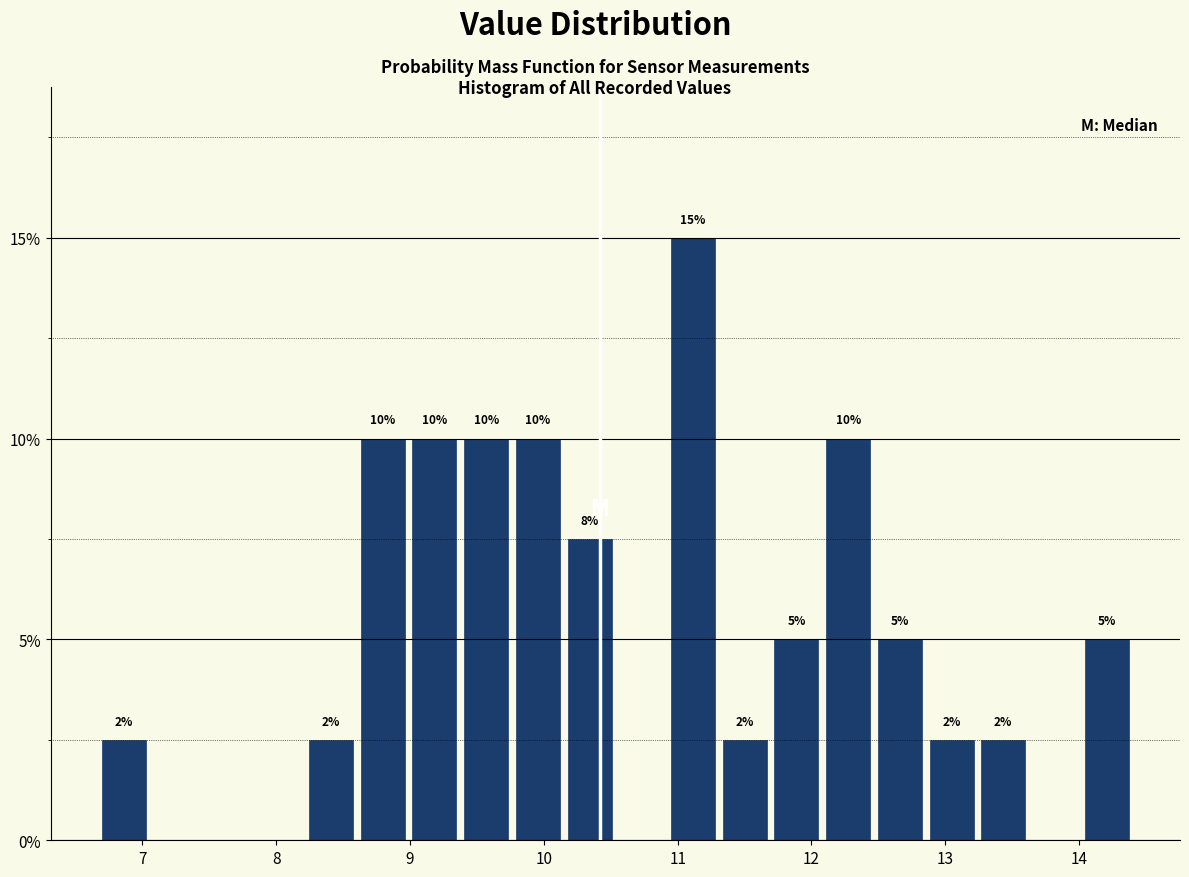

Read against the x-axis, roughly where is the centre of the tallest bar?

11.1